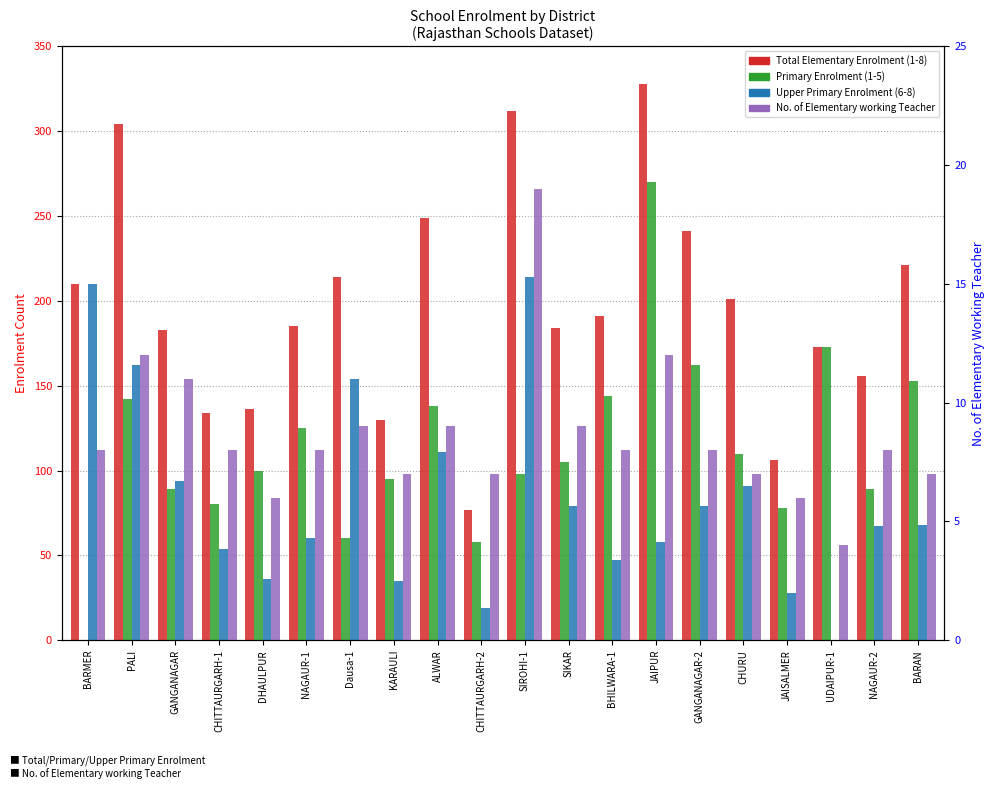

At which label is Primary Enrolment (1-5) closest to 135?

ALWAR